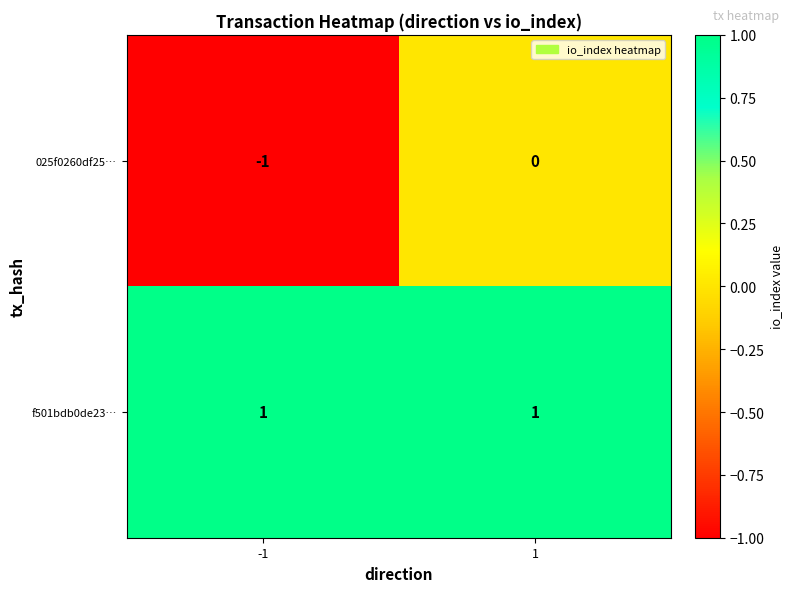

Reading right to left, what are all the values shown in this chart?

025f0260df25…: 0	-1
f501bdb0de23…: 1	1